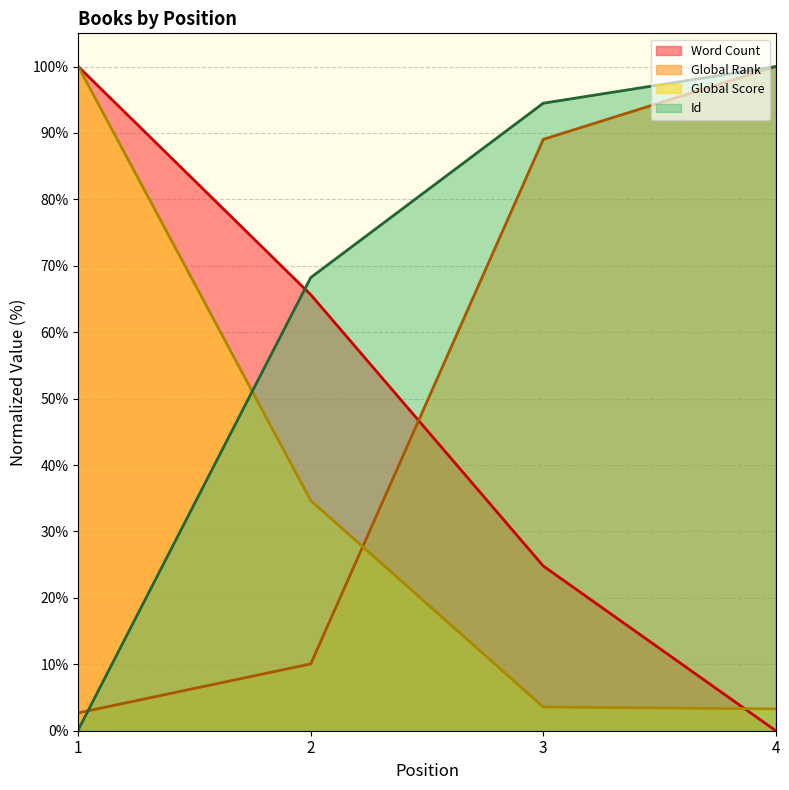

Rank the series by their maximum value, from lowest to highest.

Word Count, Global Rank, Global Score, Id